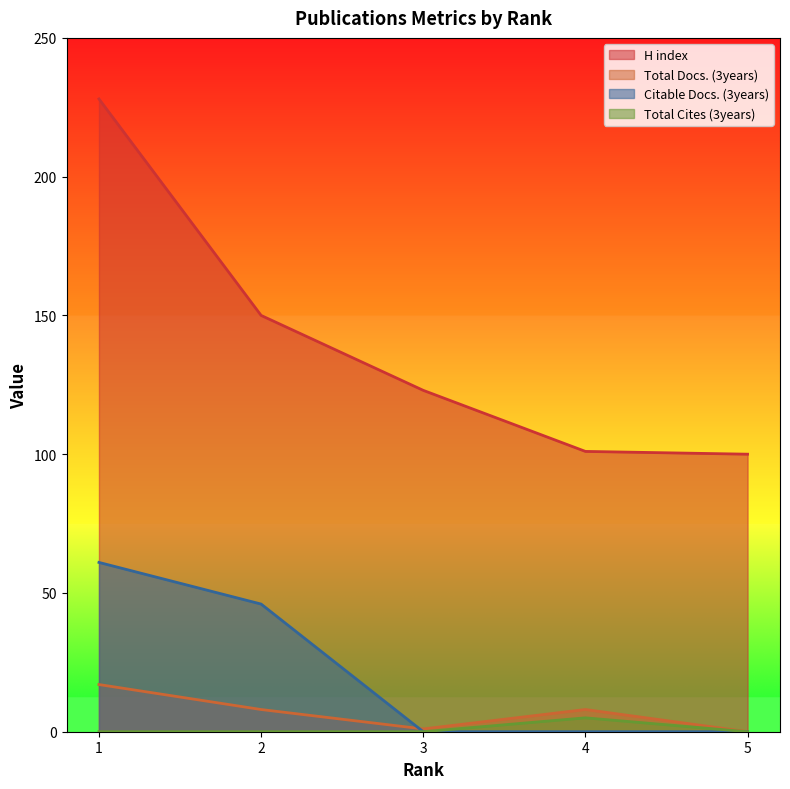

True or false: Citable Docs. (3years) has more than 2 points higher than both neighbors.

False